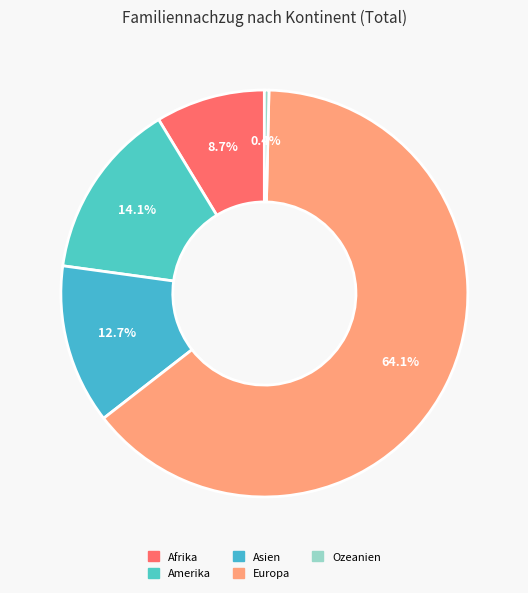

What is the largest slice in the pie chart?

Europa